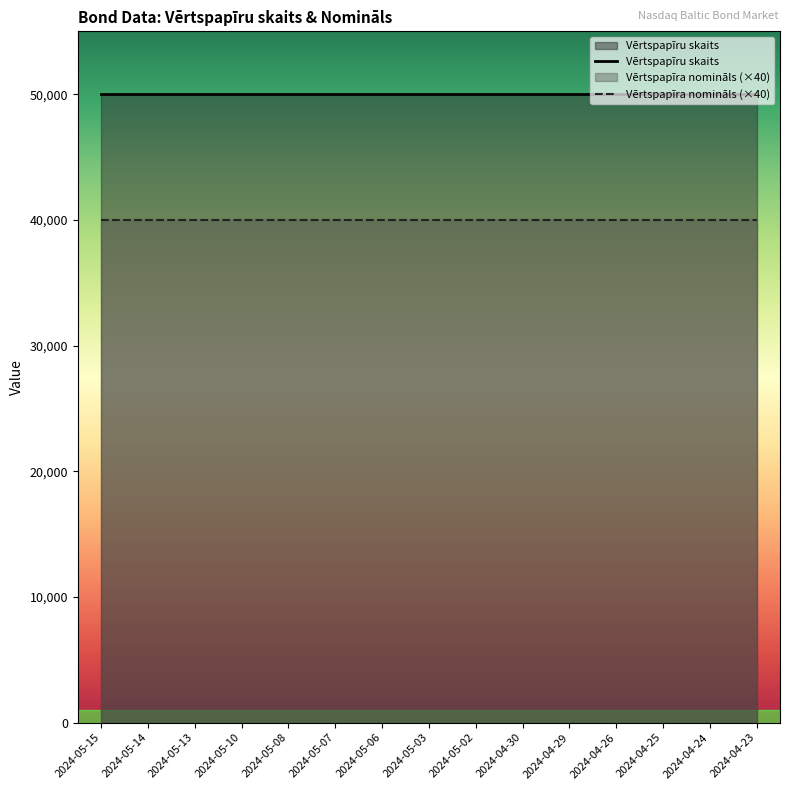

What is the sum of the Vērtspapīru skaits values at 2024-04-29 and 2024-04-26?

100000